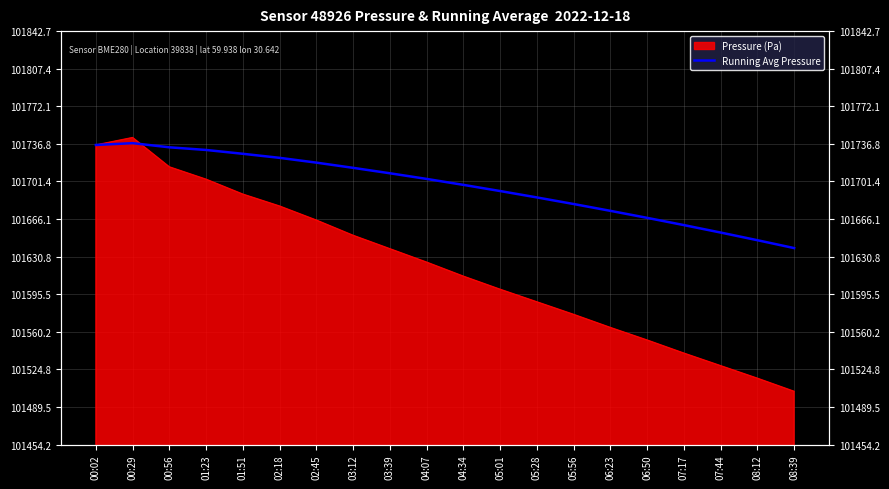

Between 00:02 and 05:01, which is larger?

00:02